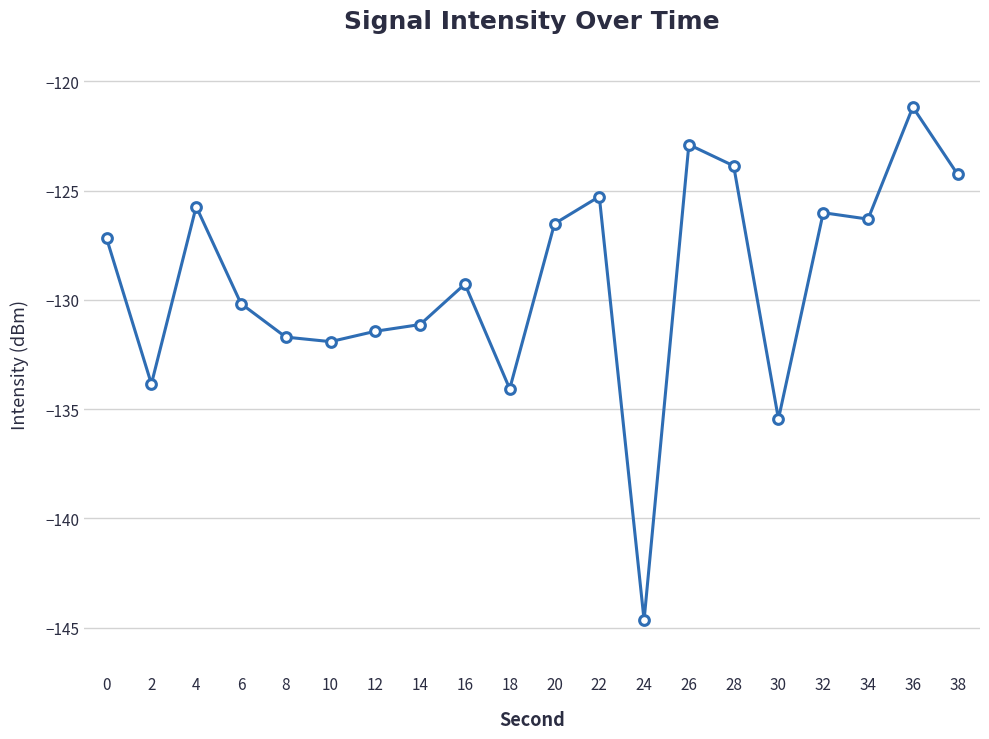

How many points are lower than both their immediate neighbors (excluding endpoints)?

6